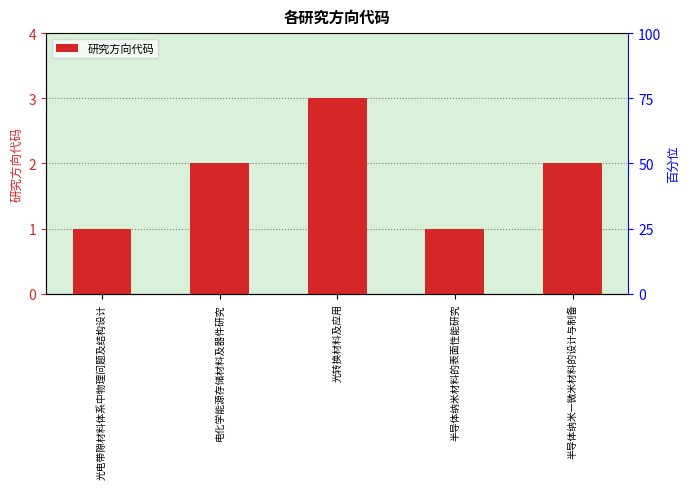

Reading right to left, transcribe all the data shown in this chart.

半导体纳米—微米材料的设计与制备=2	半导体纳米材料的表面性能研究=1	光转换材料及应用=3	电化学能源存储材料及器件研究=2	光电带隙材料体系中物理问题及结构设计=1